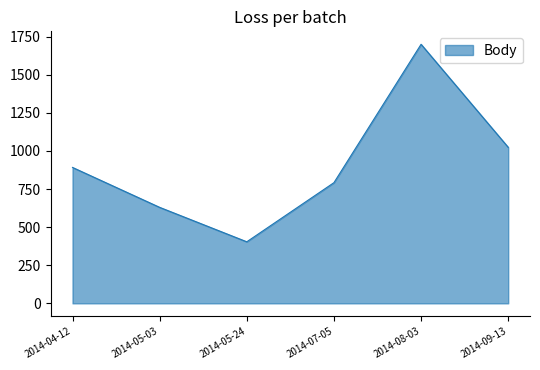

What is the approximate value at 2014-08-03, to the nearest 10?

1700